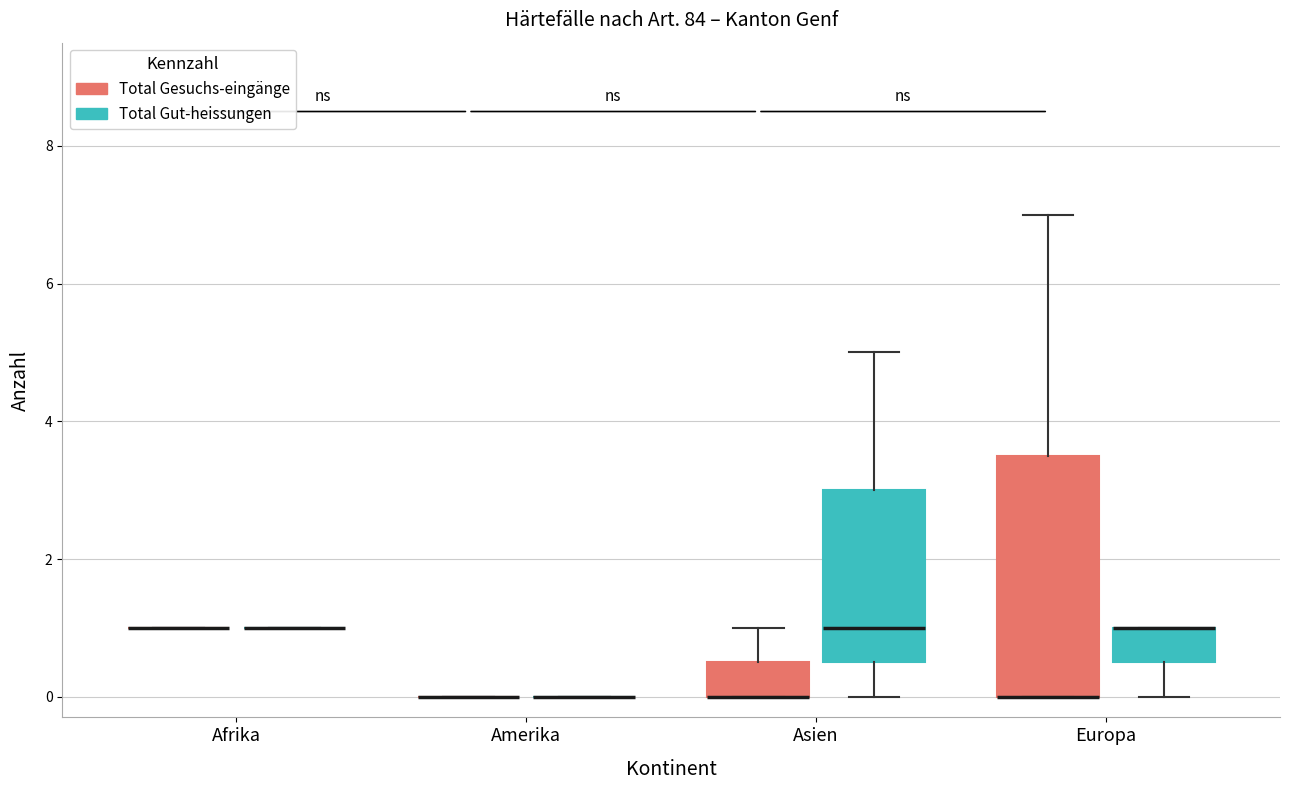

Where does the upper whisker of the box for Asien (Total Gut-heissungen) end on the y-axis? The values are not printed on the chart, so give them approximately, as read against the axis.

5.0